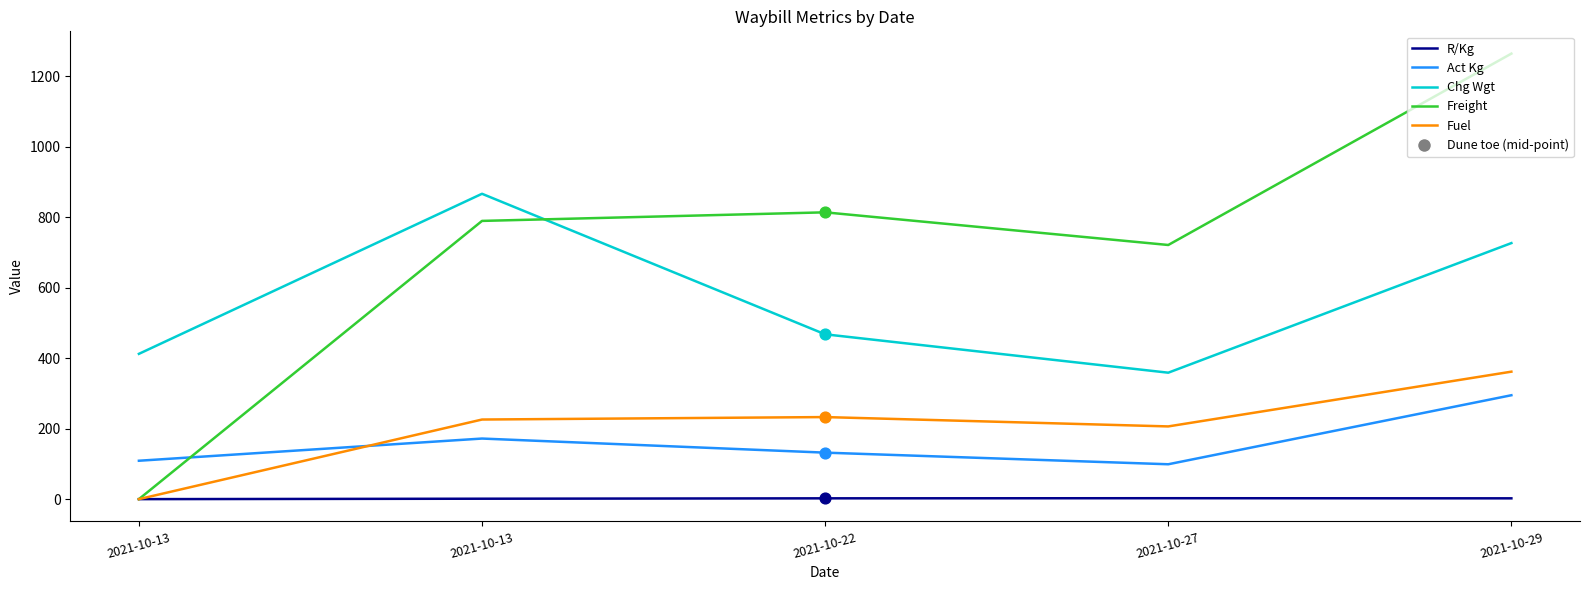

Is this an area chart (filled region under the line)?

No